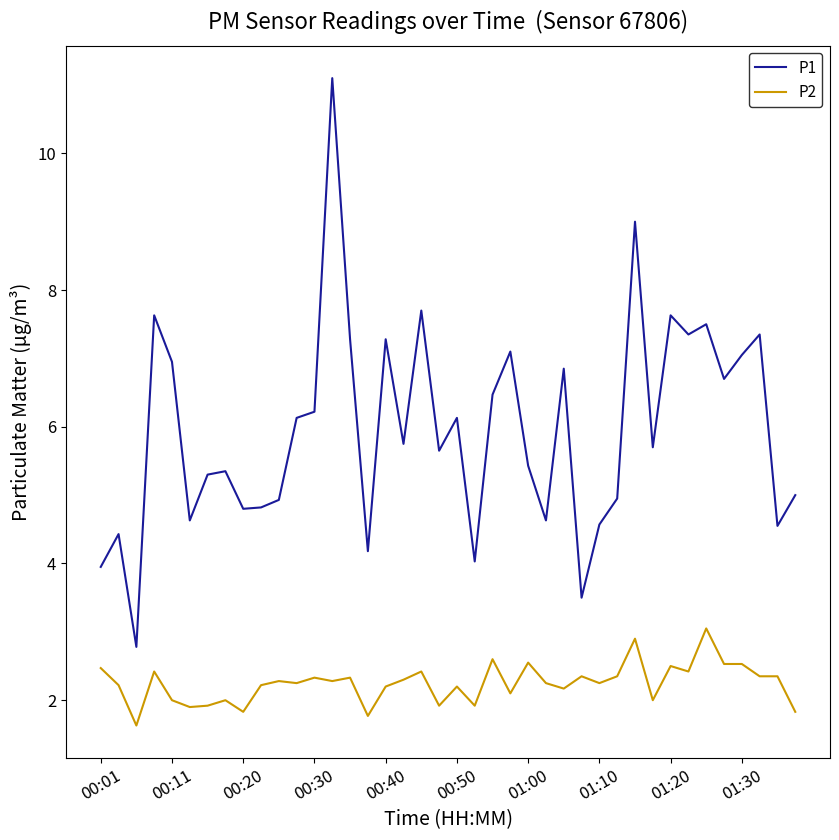

What is the lowest value of the P1 series?

2.8